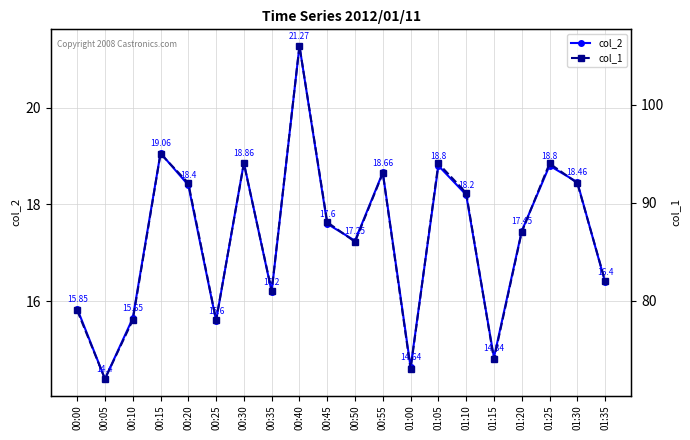

What is the difference between the second highest and second lowest values in the col_2 series?

4.4